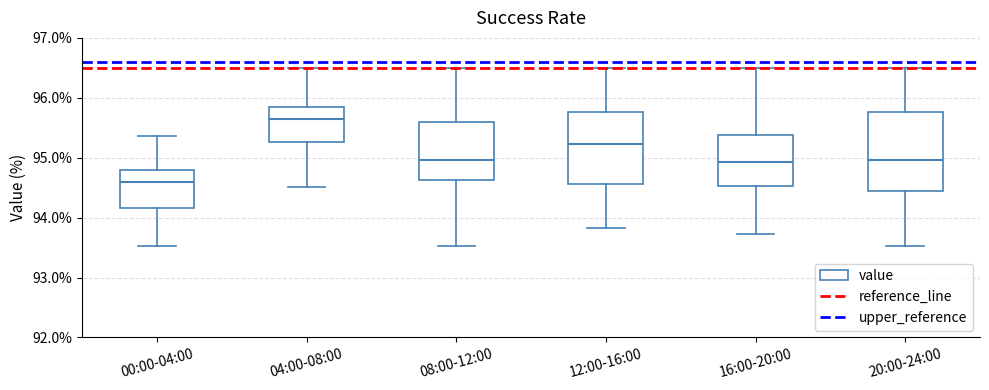

Which box is the tallest, from its lower edge to its upper edge?

20:00-24:00